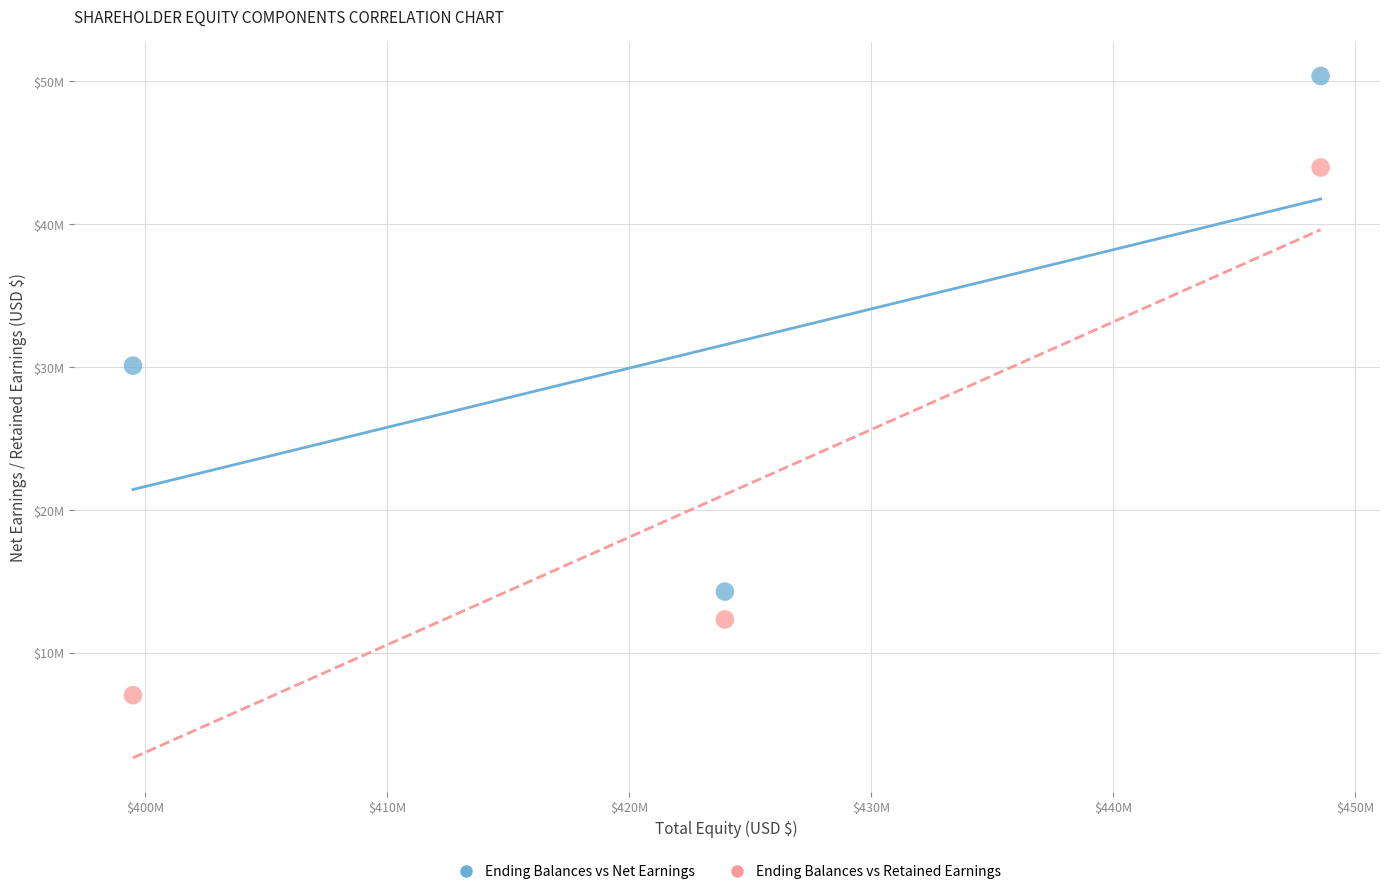

Which series reaches the minimum Y coordinate?

Ending Balances vs Retained Earnings